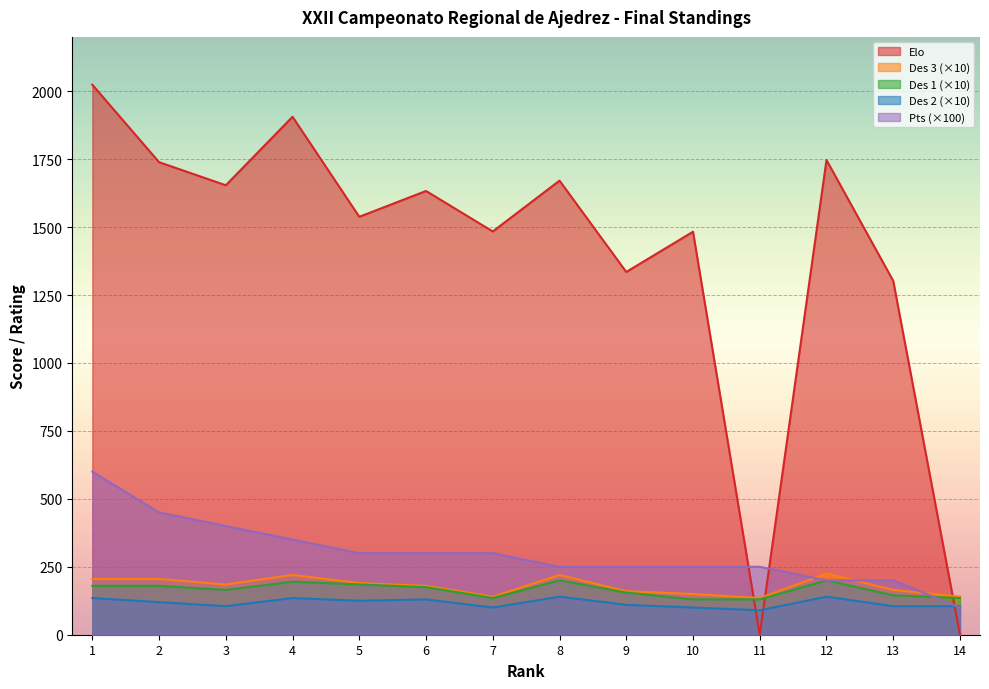

How many intersections are there between Elo and Des 3?

3